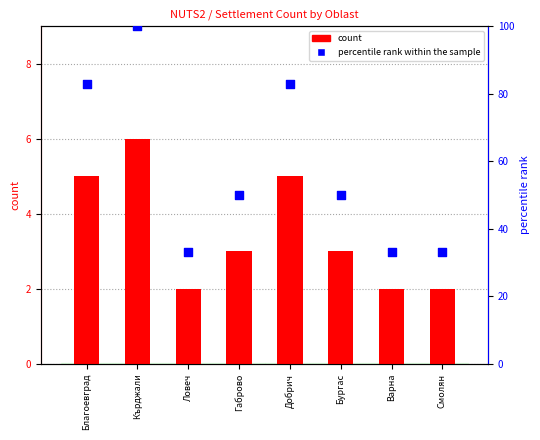

At how many categories does at least one series exceed 86?

1